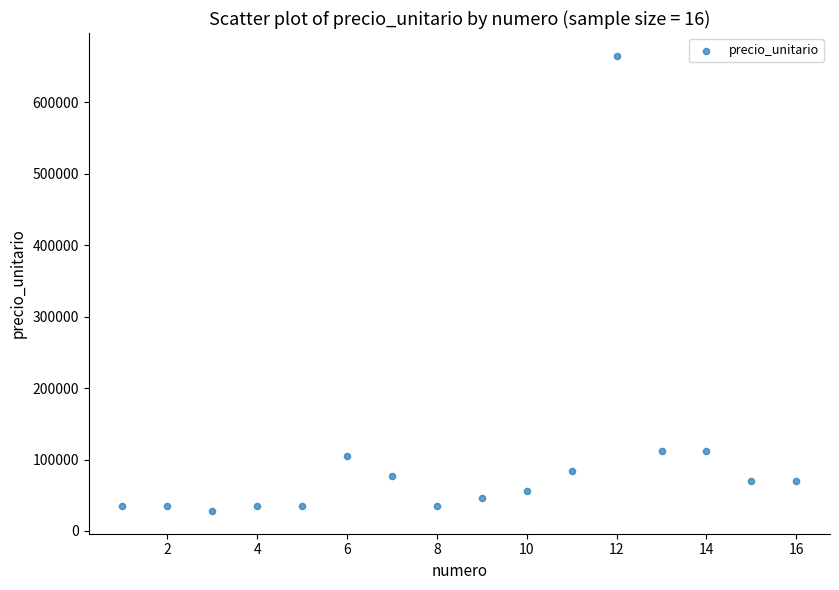

What is the range of X values (max minus min)?

15